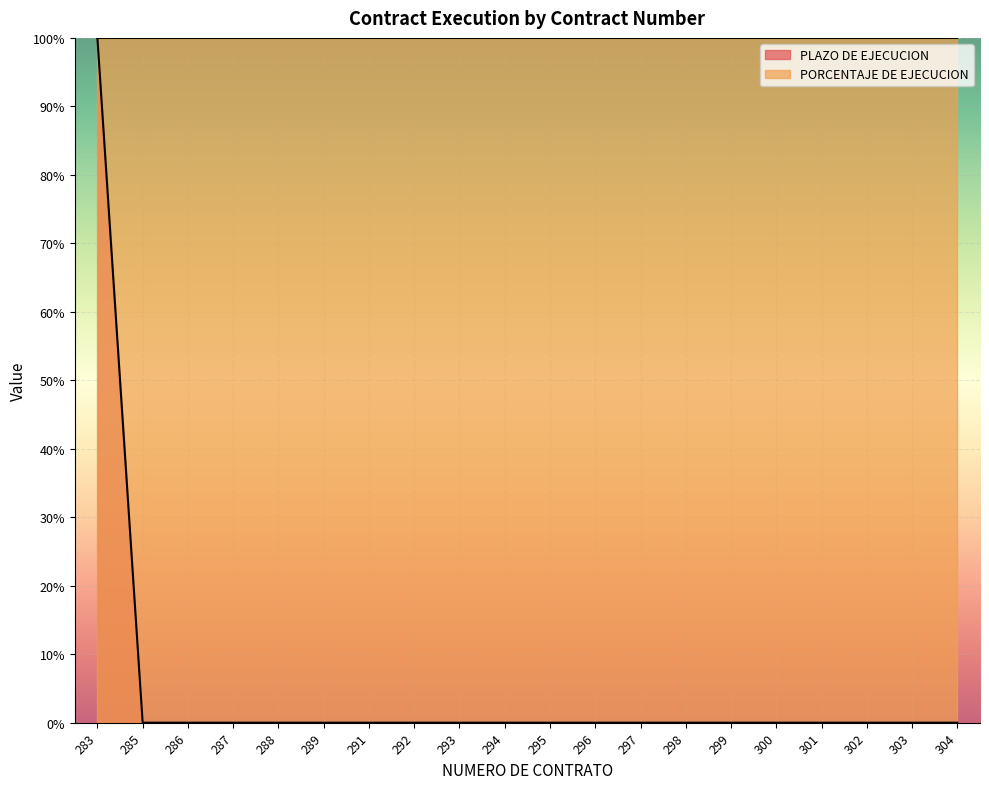

Reading left to right, extract all data points from this chart.

100	0	0	0	0	0	0	0	0	0	0	0	0	0	0	0	0	0	0	0